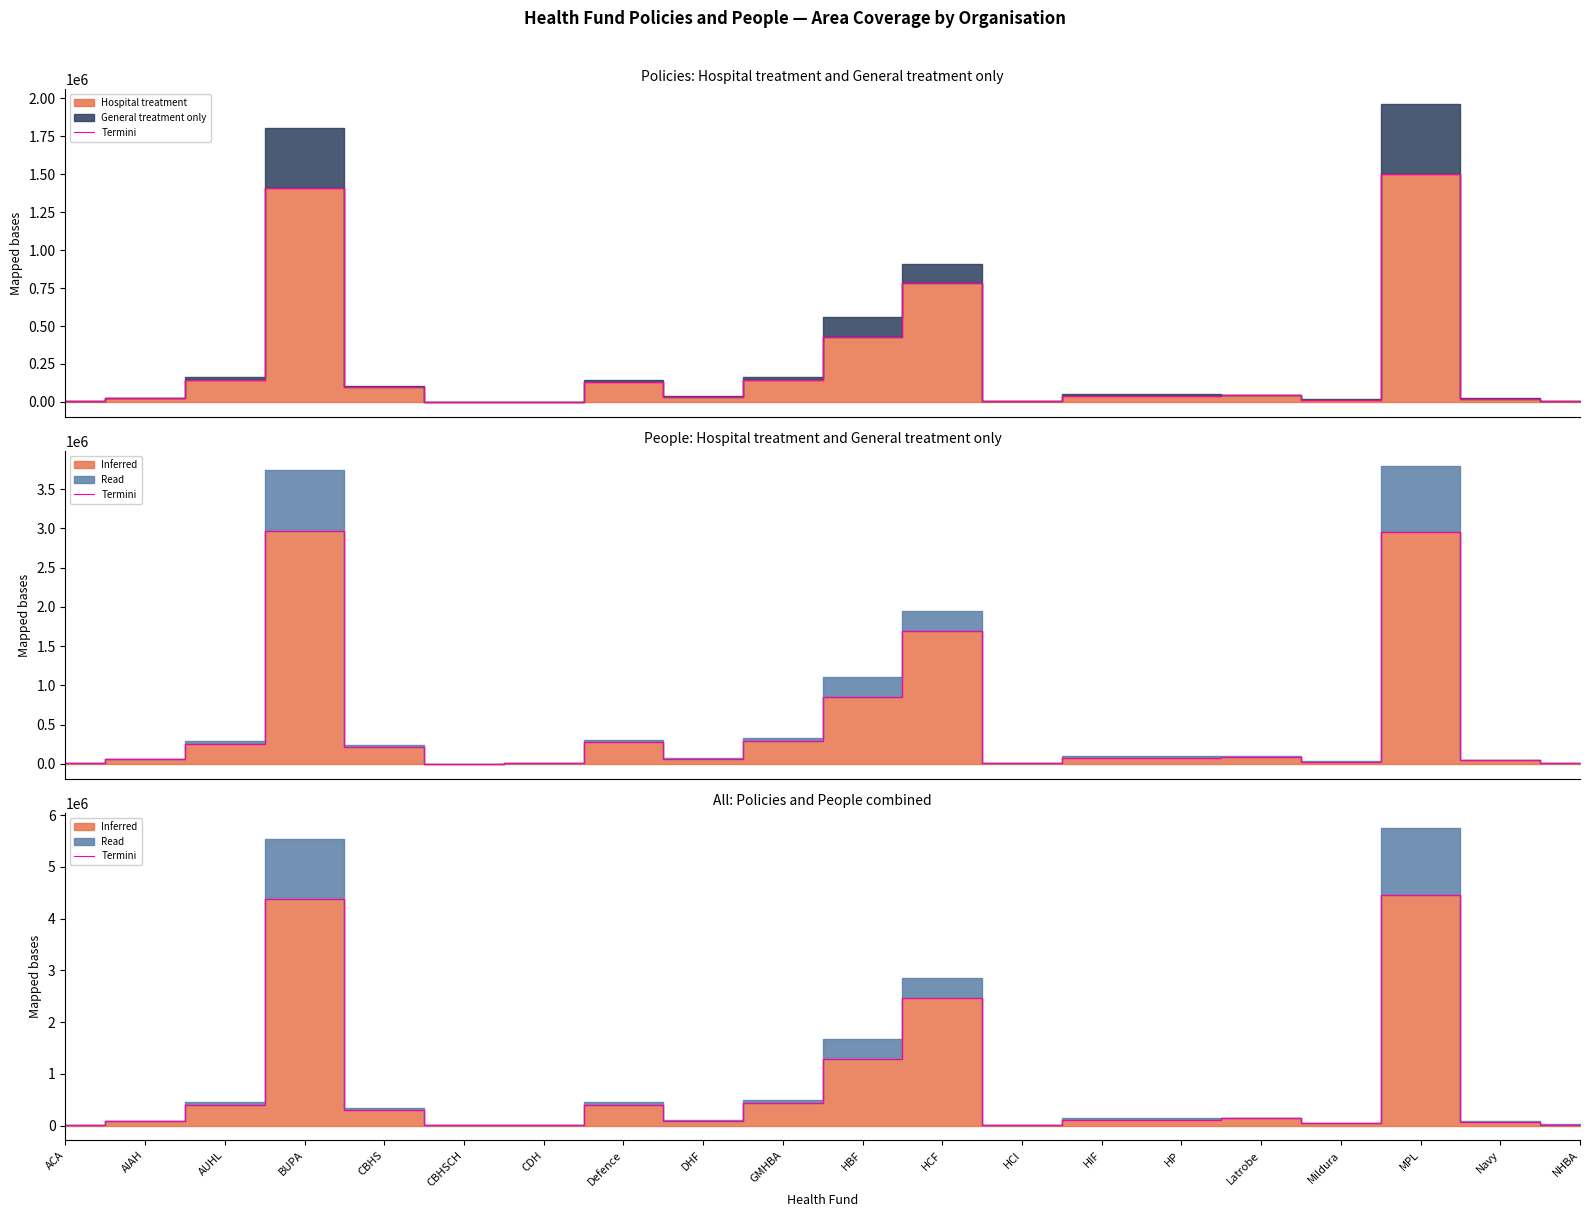

Is it true that the value at Mildura is 41714?

True